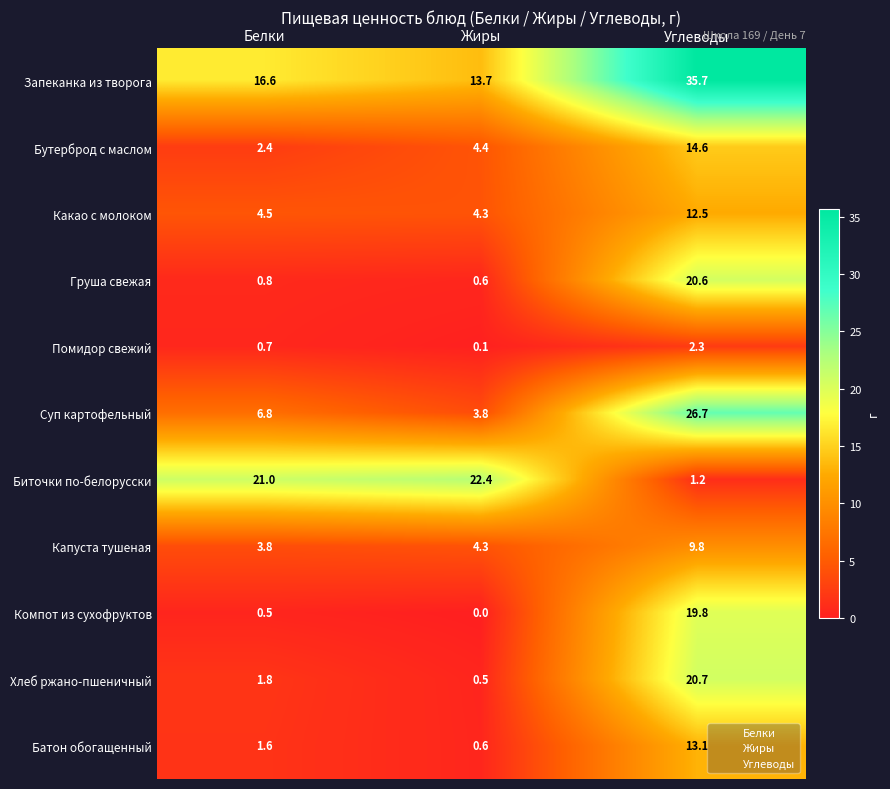

Where does the Суп картофельный series first go above 6?

Белки